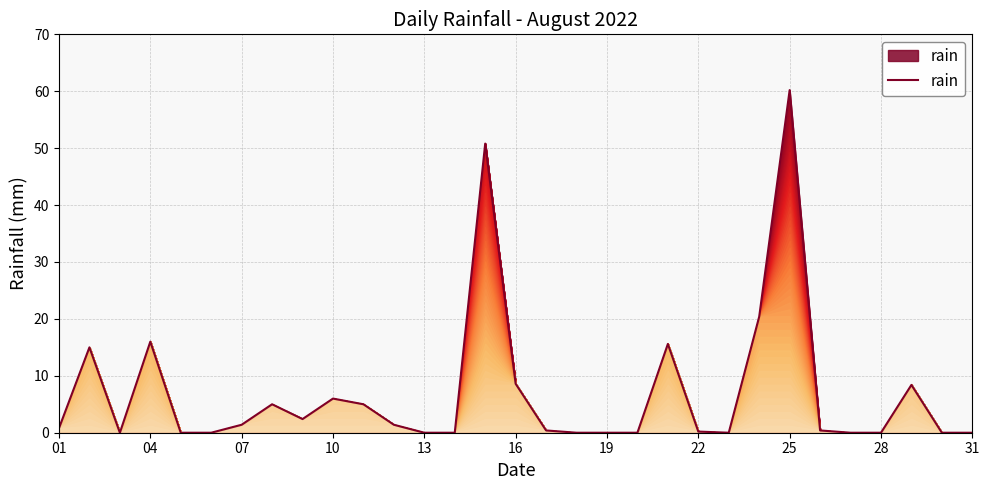

What is the maximum value shown in the chart?

60.2